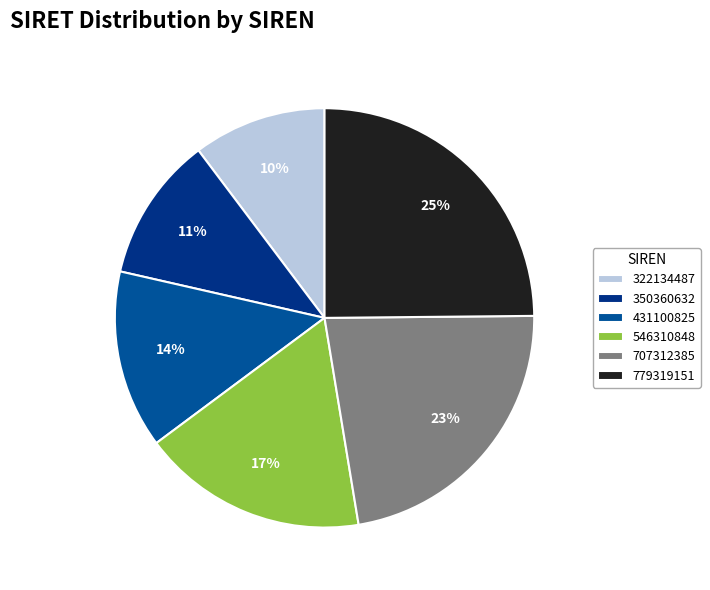

What is the ratio of the value at 322134487 to the value at 546310848?

0.6